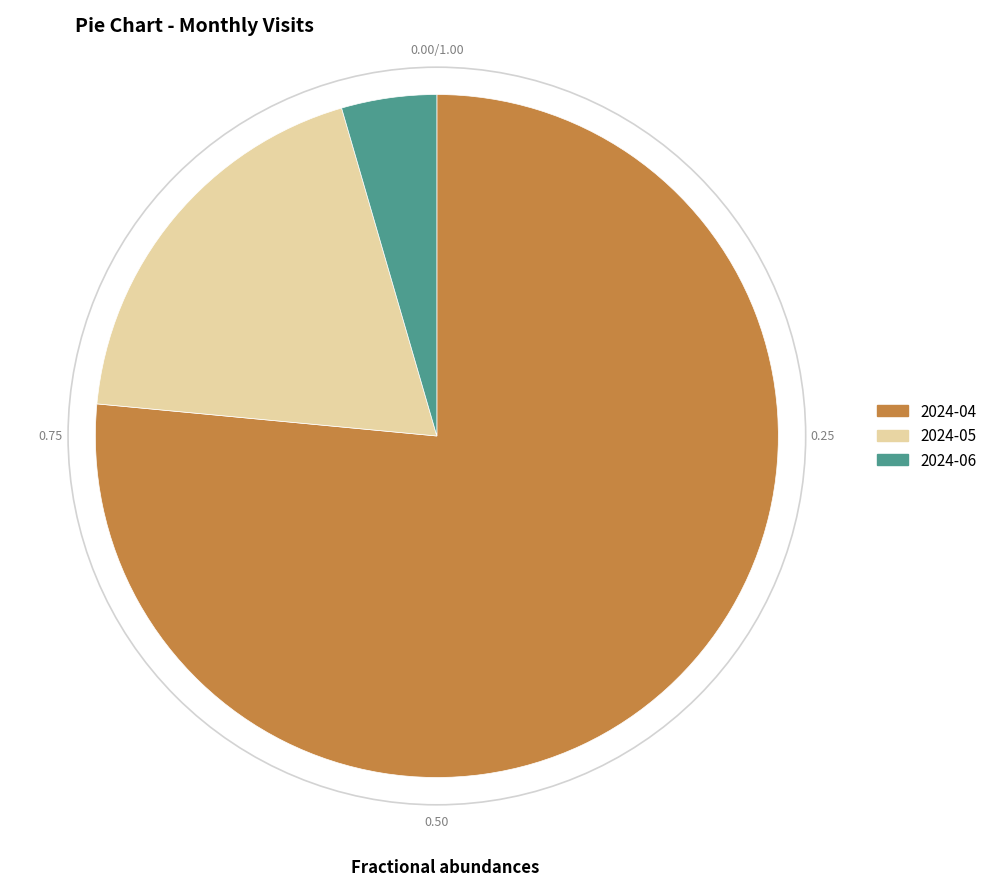

Count the number of slices in the pie.

3